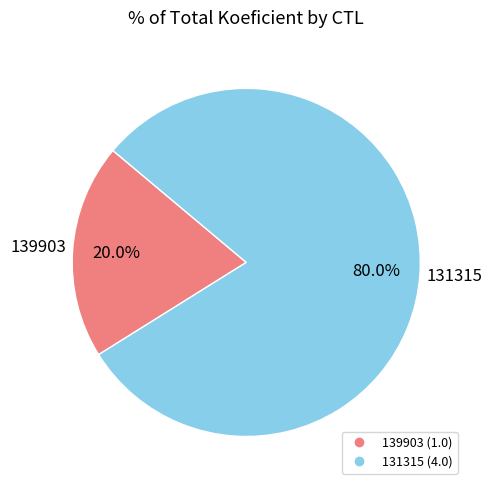

Rank the categories by value from highest to lowest.

131315, 139903